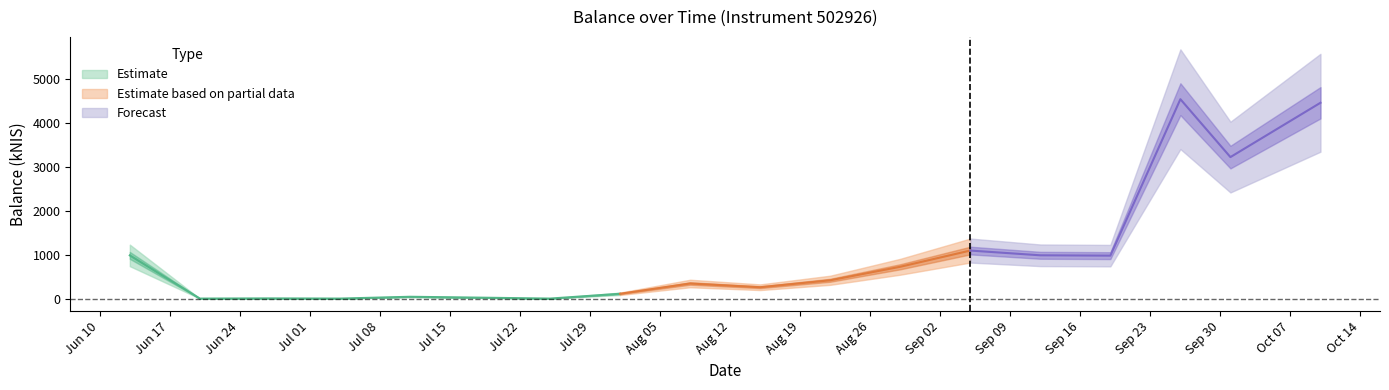

Read the value at 2024-08-15.

258.8